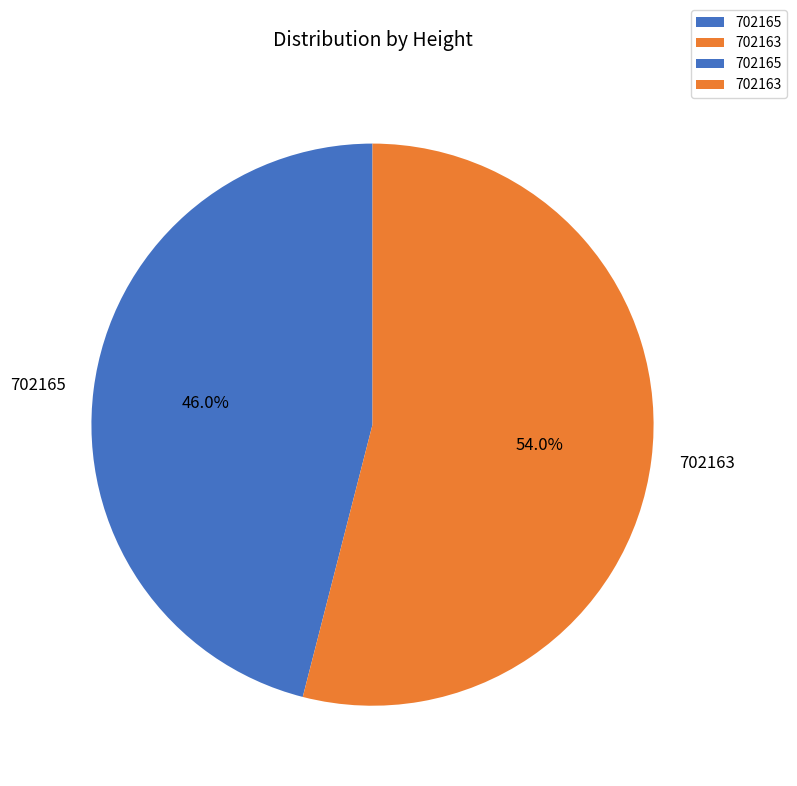

Count the number of slices in the pie.

2